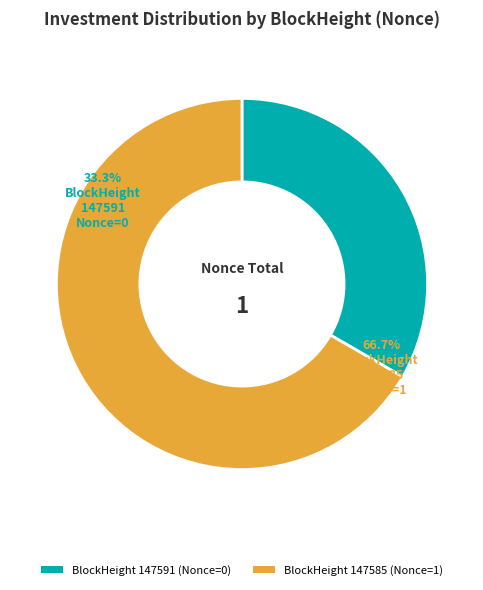

How many slices are in this pie chart?

2